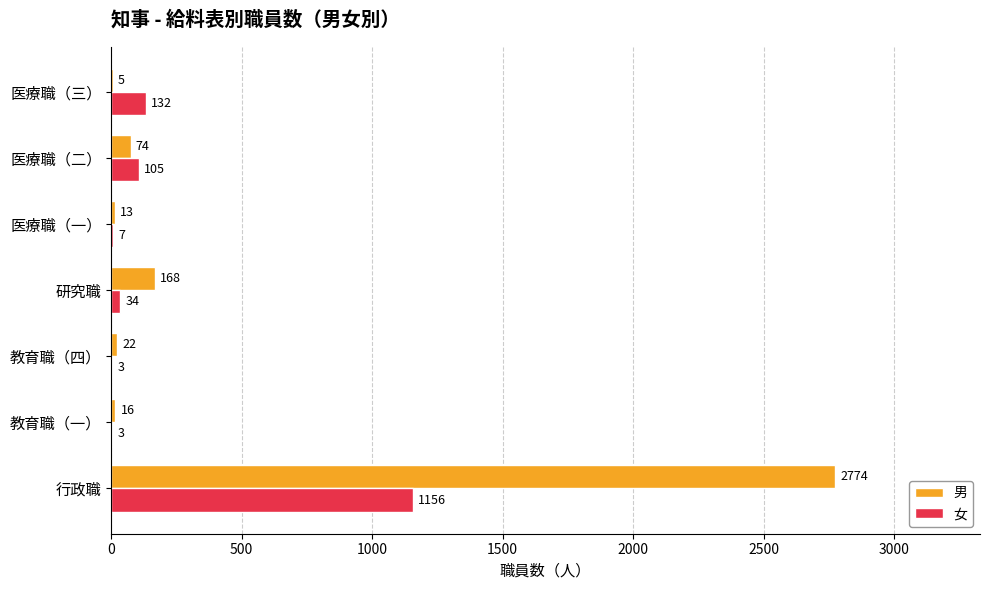

At which label does 女 reach its peak?

行政職